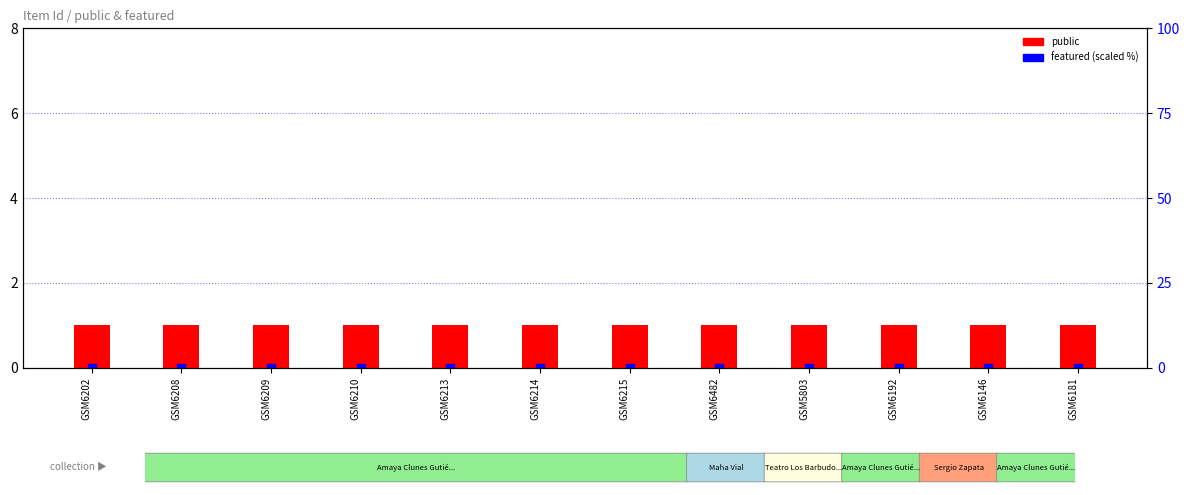

What are all the series names shown in the legend?

public, featured (scaled %)